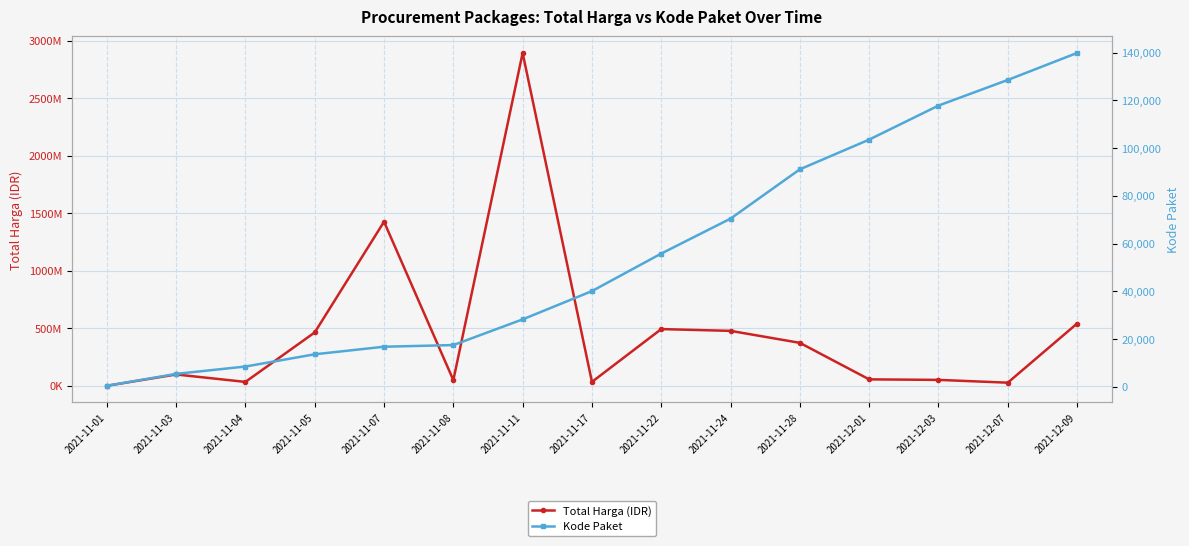

Which series has the largest total across all categories?

Total Harga (IDR)